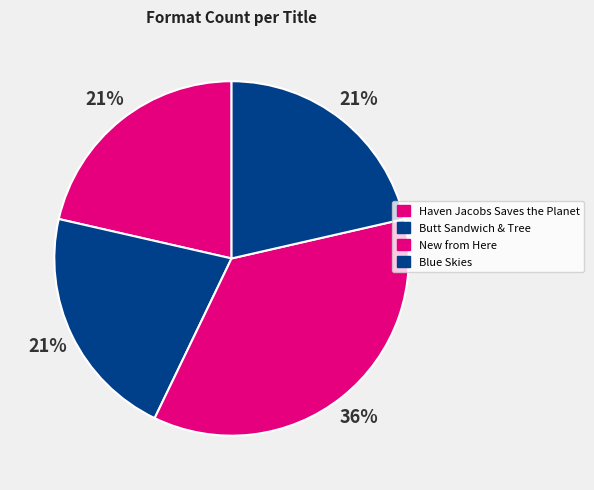

How many slices are in this pie chart?

4